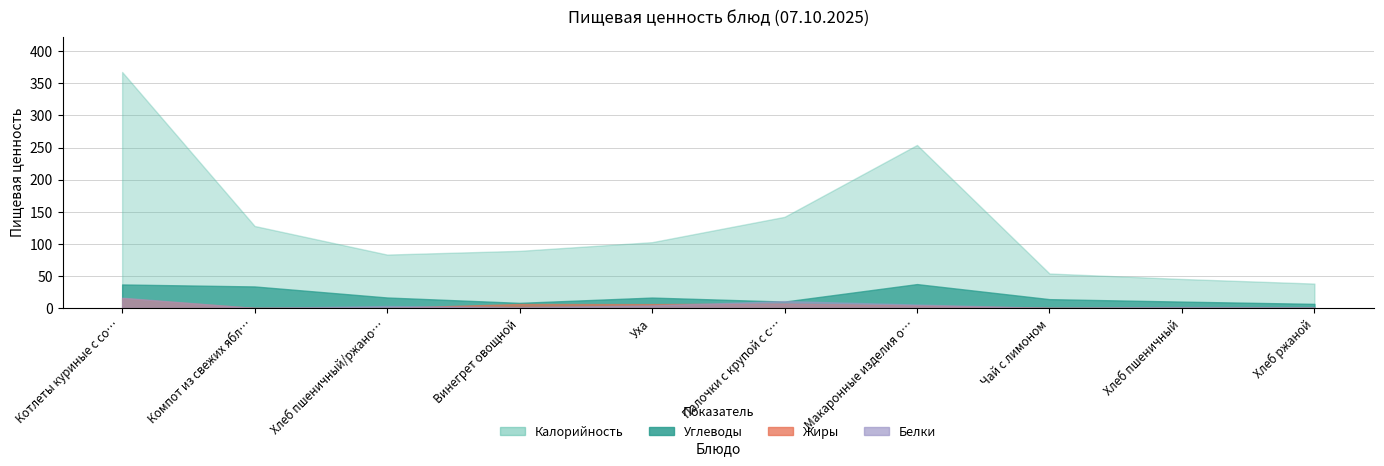

What is the total value across all series at Чай с лимоном?

67.8